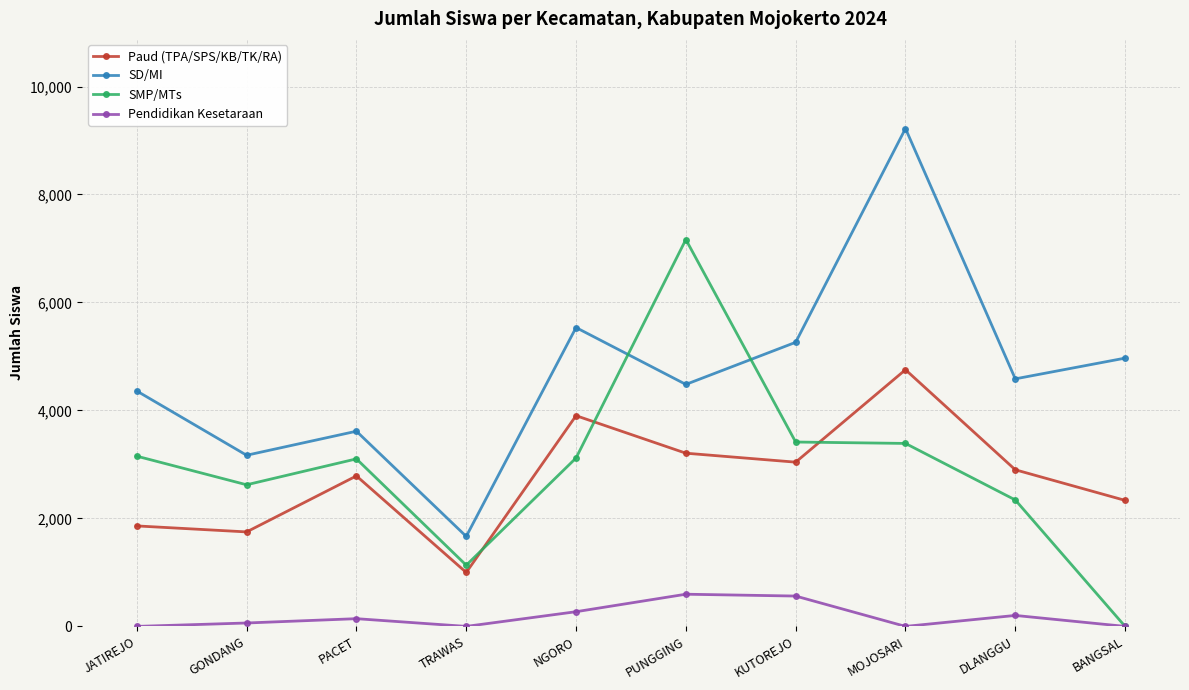

Does the chart have visible grid lines?

Yes